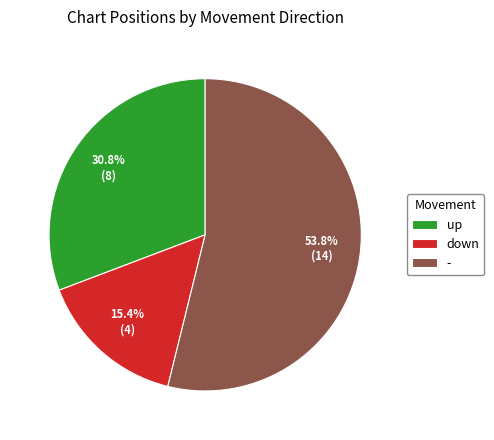

Rank the categories by value from lowest to highest.

down, up, -